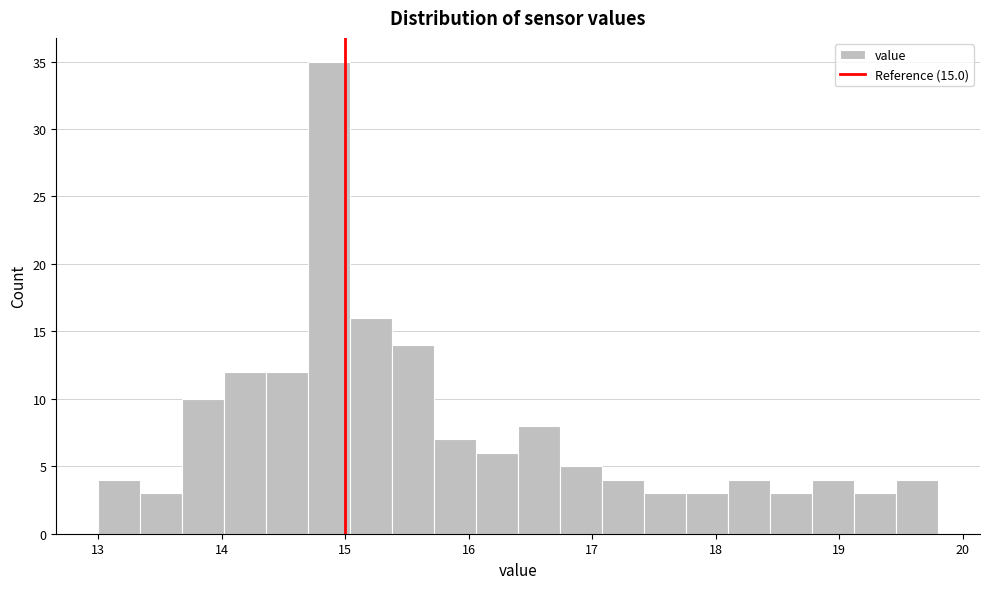

Read against the x-axis, roughly where is the centre of the tallest bar?

14.9